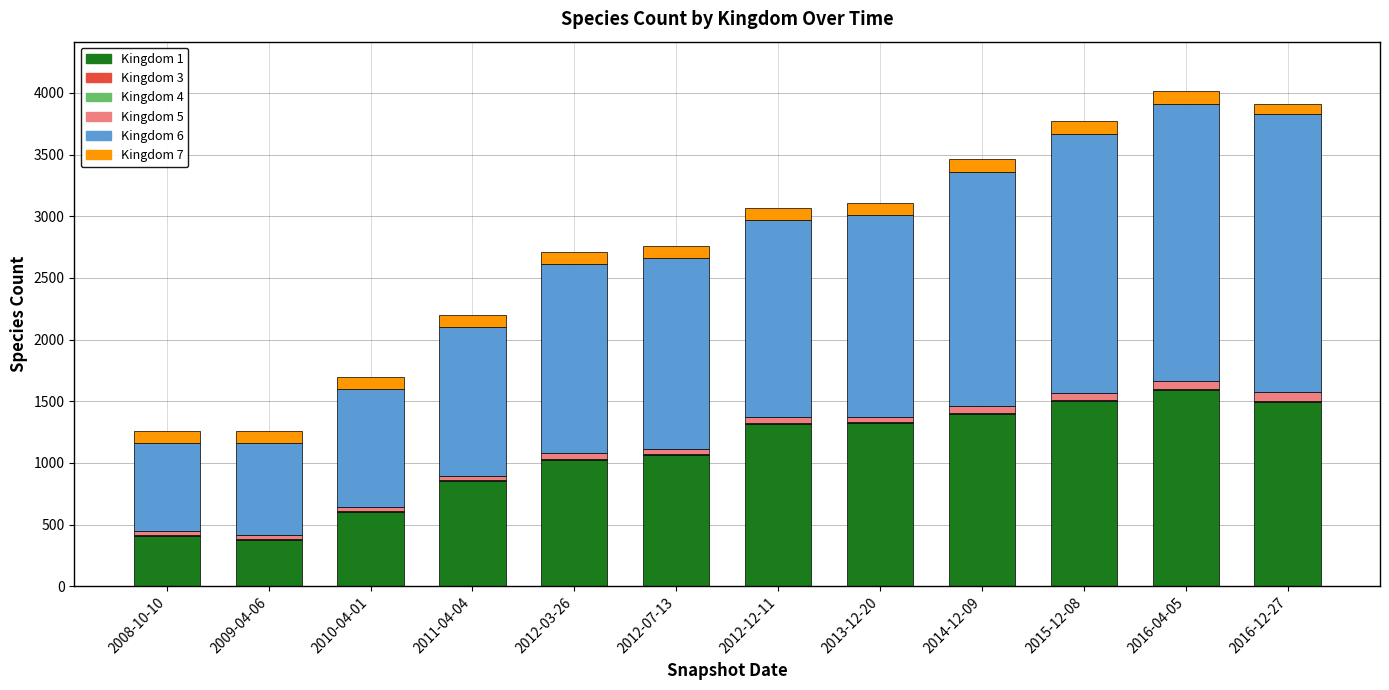

At which label does Kingdom 1 reach its peak?

2016-04-05